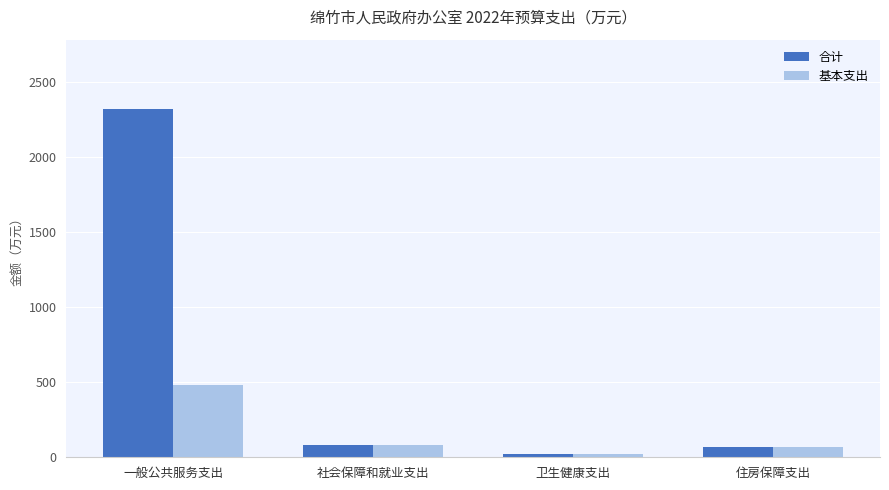

Rank the series by their maximum value, from highest to lowest.

合计, 基本支出